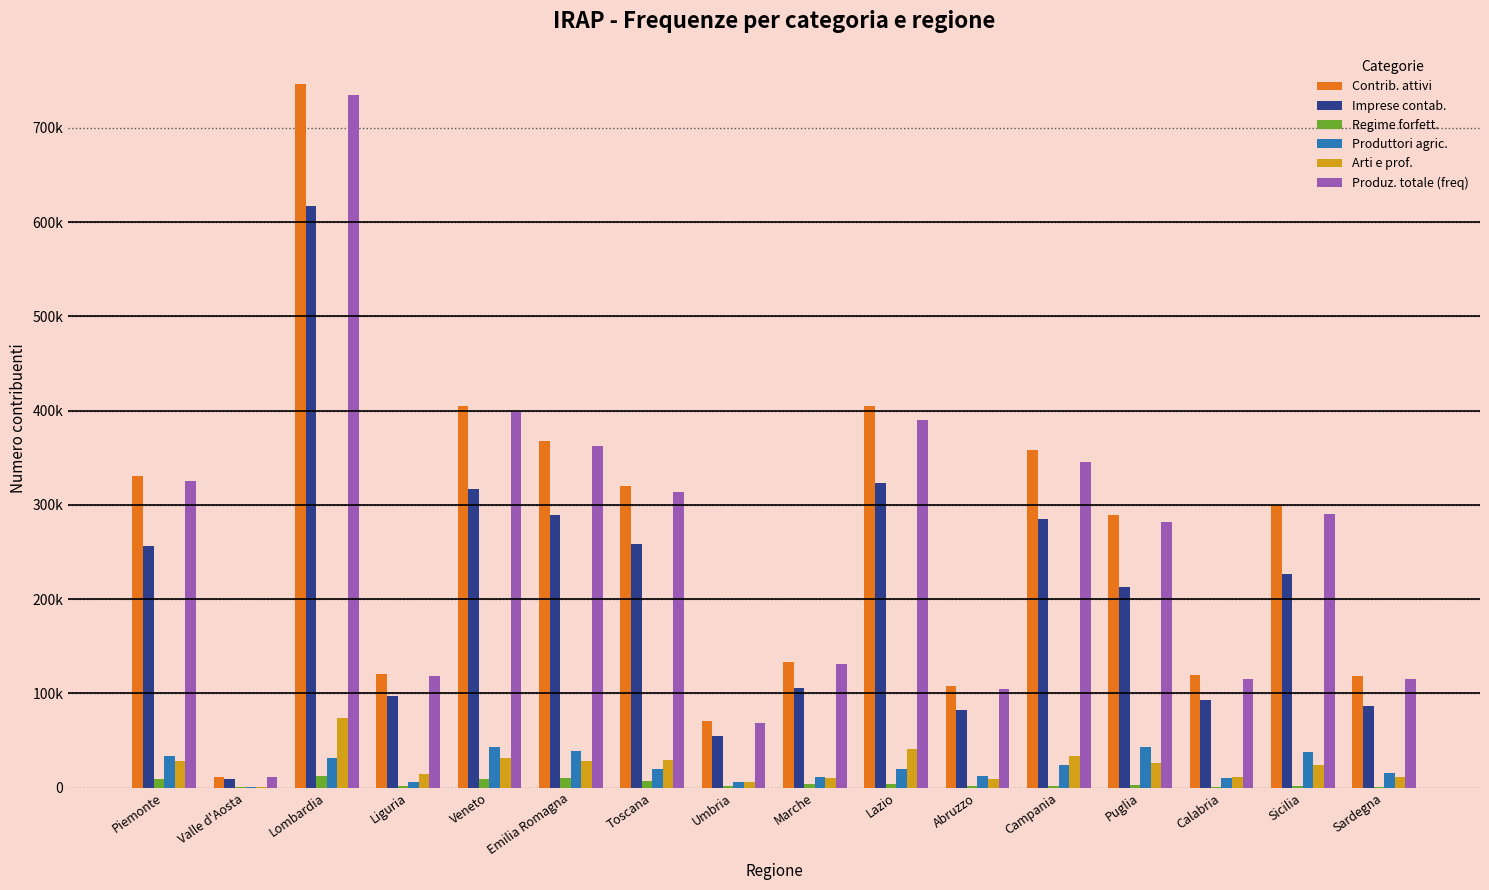

What are all the series names shown in the legend?

Contrib. attivi, Imprese contab., Regime forfett., Produttori agric., Arti e prof., Produz. totale (freq)